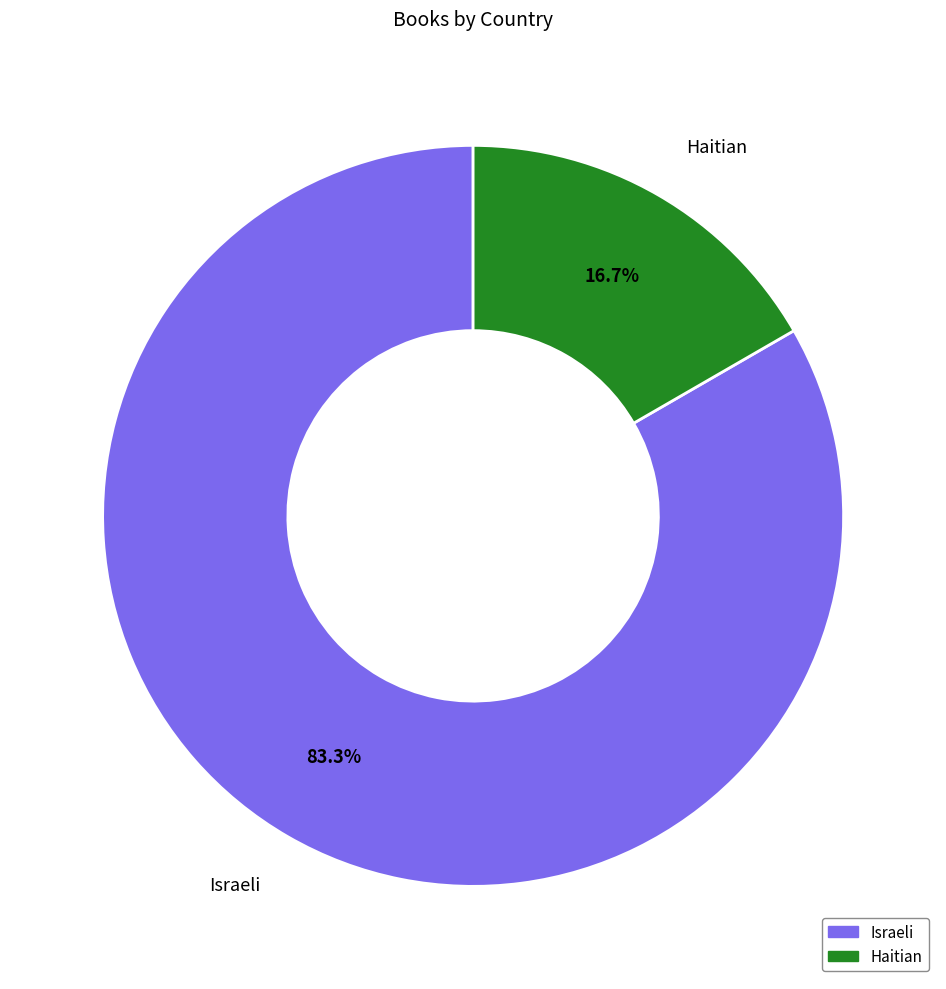

To the nearest percent, what percentage of the pie is Haitian?

17%